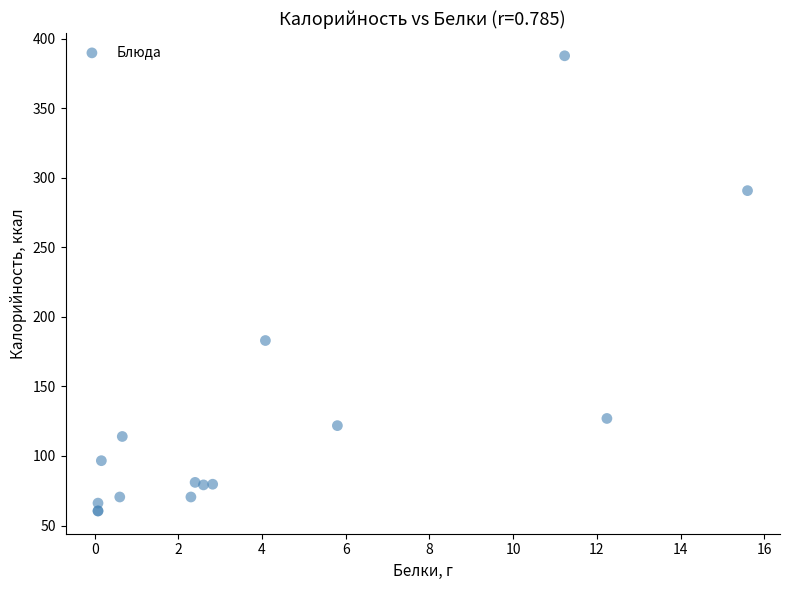

What Y value in the scatter plot is closest to 224?

183.0